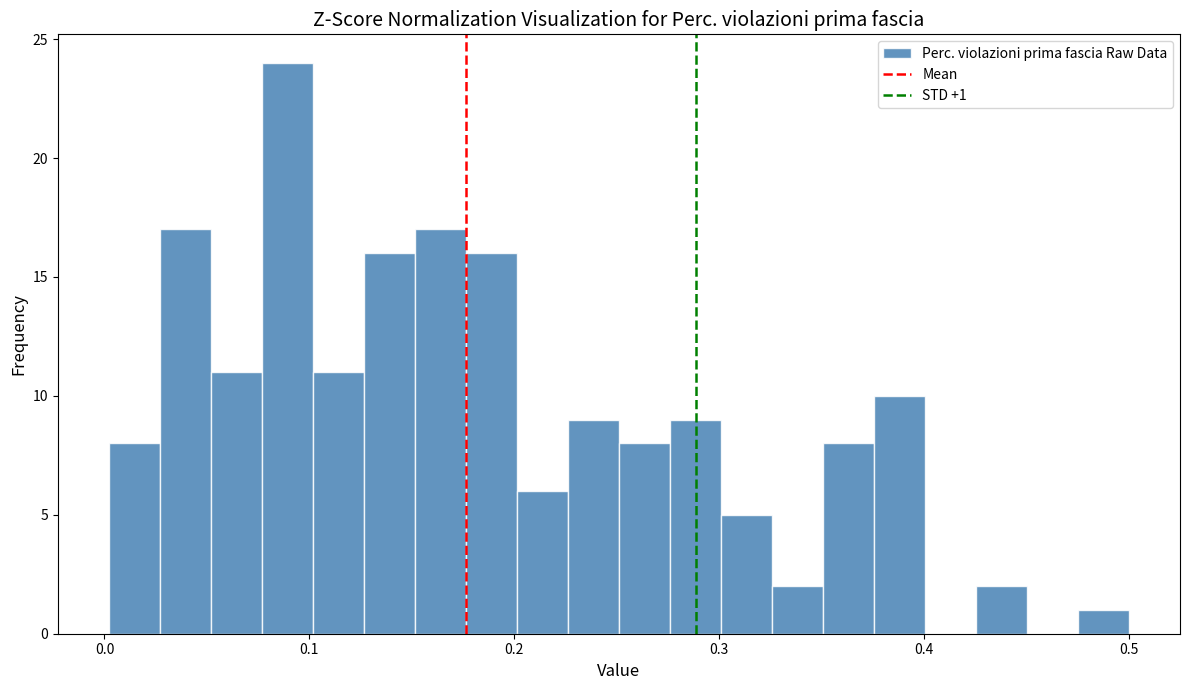

Read against the x-axis, roughly where is the centre of the tallest bar?

0.09